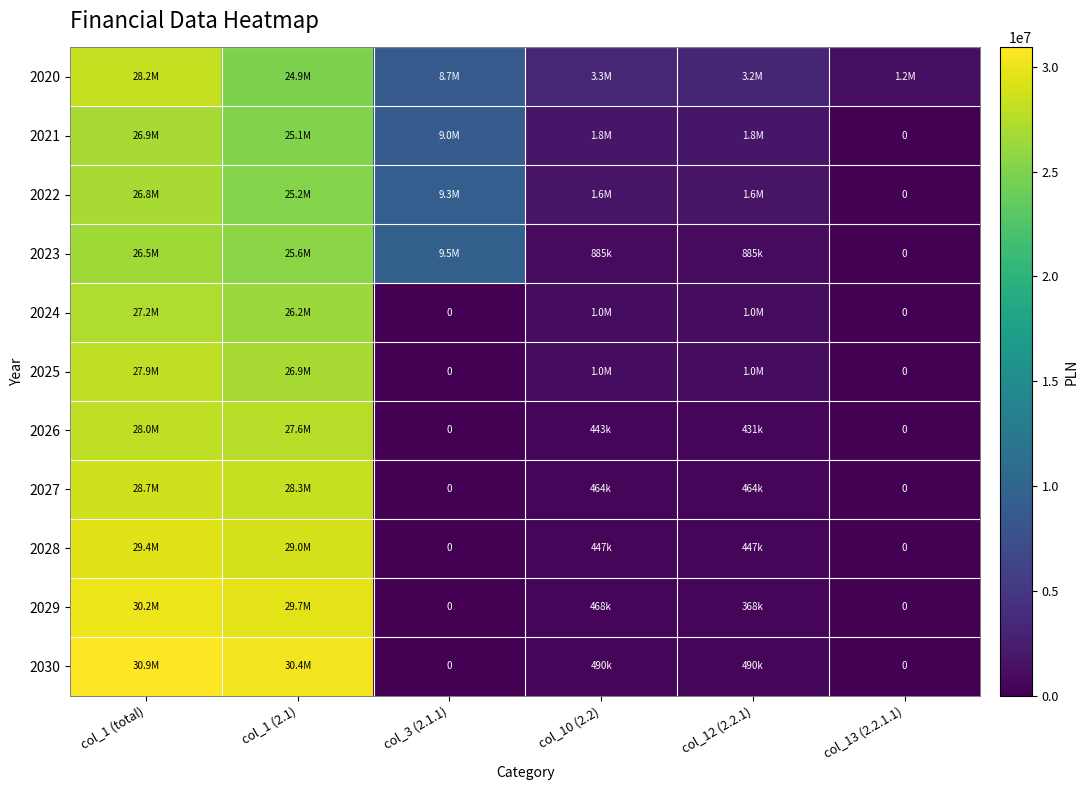

Where is 2028 nearest to the value 14705750?

col_1 (2.1)